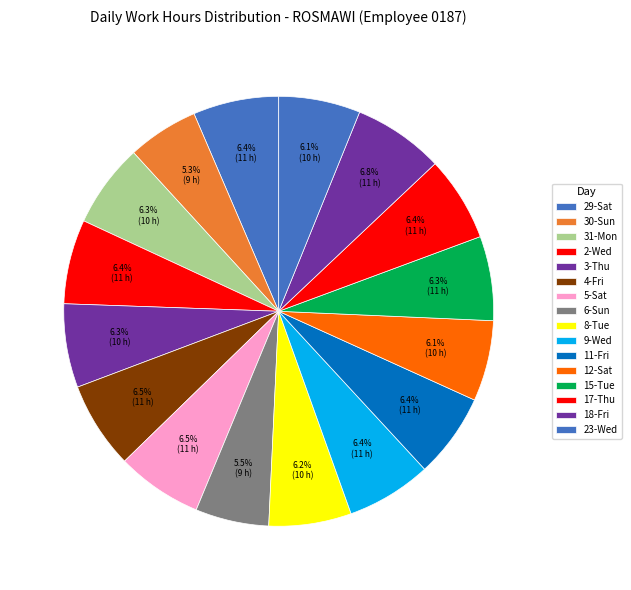

How many segments does this pie chart have?

16